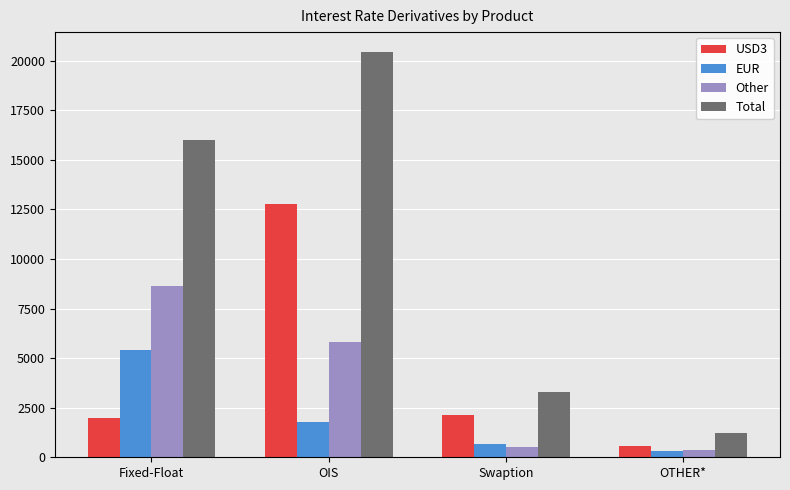

Reading right to left, what are all the values shown in this chart?

USD3: OTHER*=553	Swaption=2126	OIS=12788	Fixed-Float=1960
EUR: OTHER*=322	Swaption=658	OIS=1797	Fixed-Float=5399
Other: OTHER*=354	Swaption=499	OIS=5831	Fixed-Float=8630
Total: OTHER*=1229	Swaption=3283	OIS=20416	Fixed-Float=15988